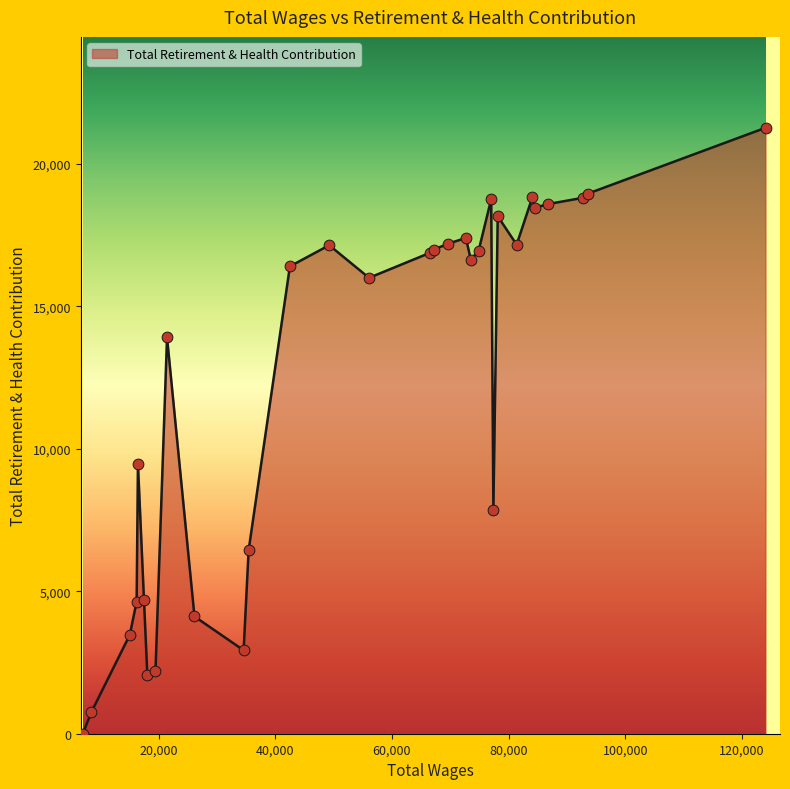

What is the maximum value shown in the chart?

21267